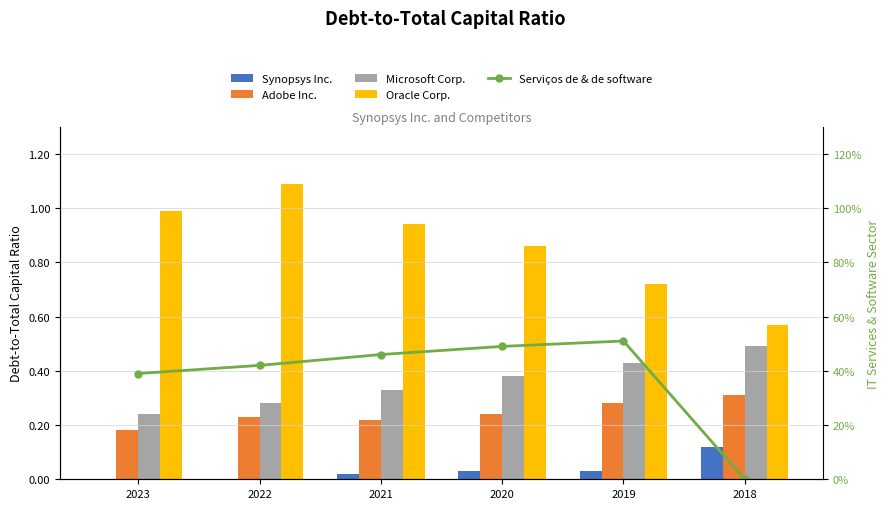

What is the sum of the Oracle Corp. values at 2019 and 2022?

1.8